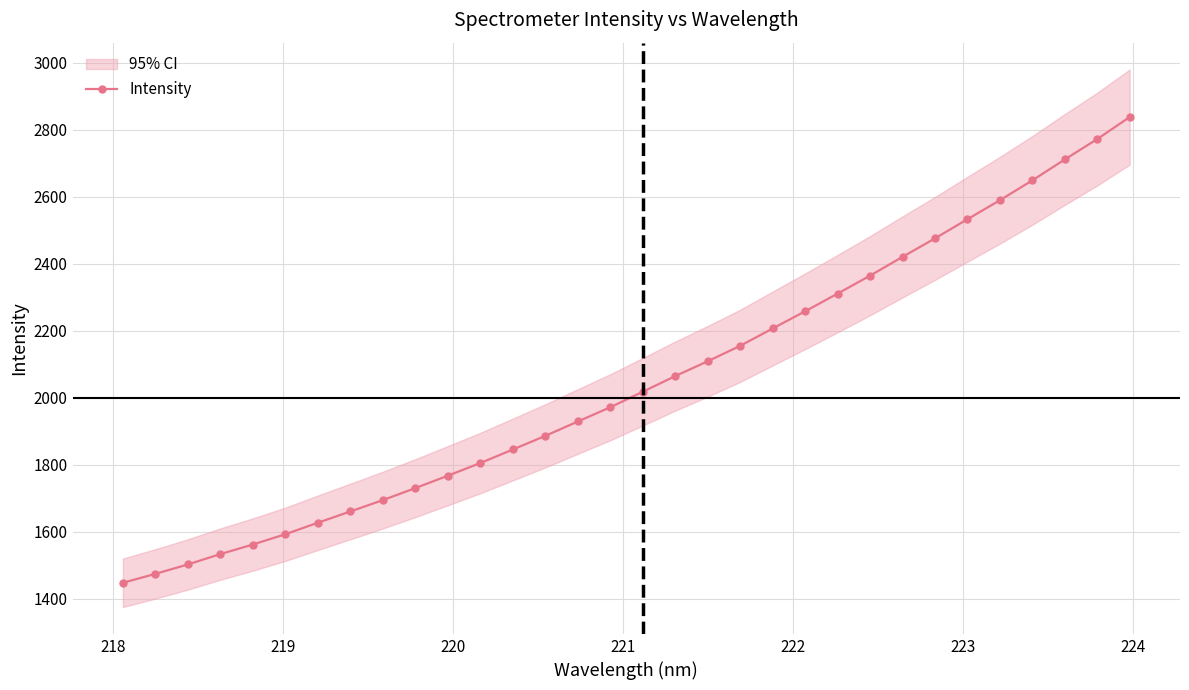

True or false: there are more than 0 points higher than both neighbors.

False